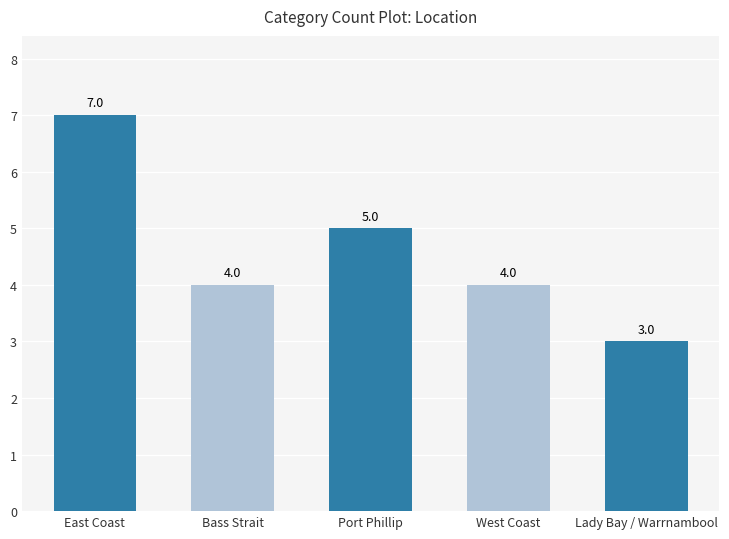

What is the change in value from East Coast to Port Phillip?

-2